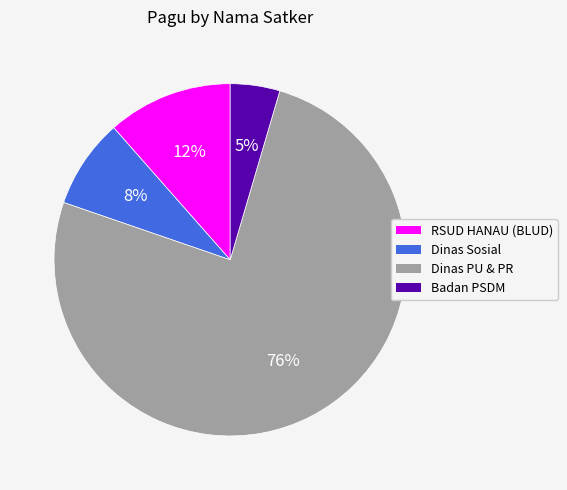

Is there any slice that represents more than half of the pie?

Yes